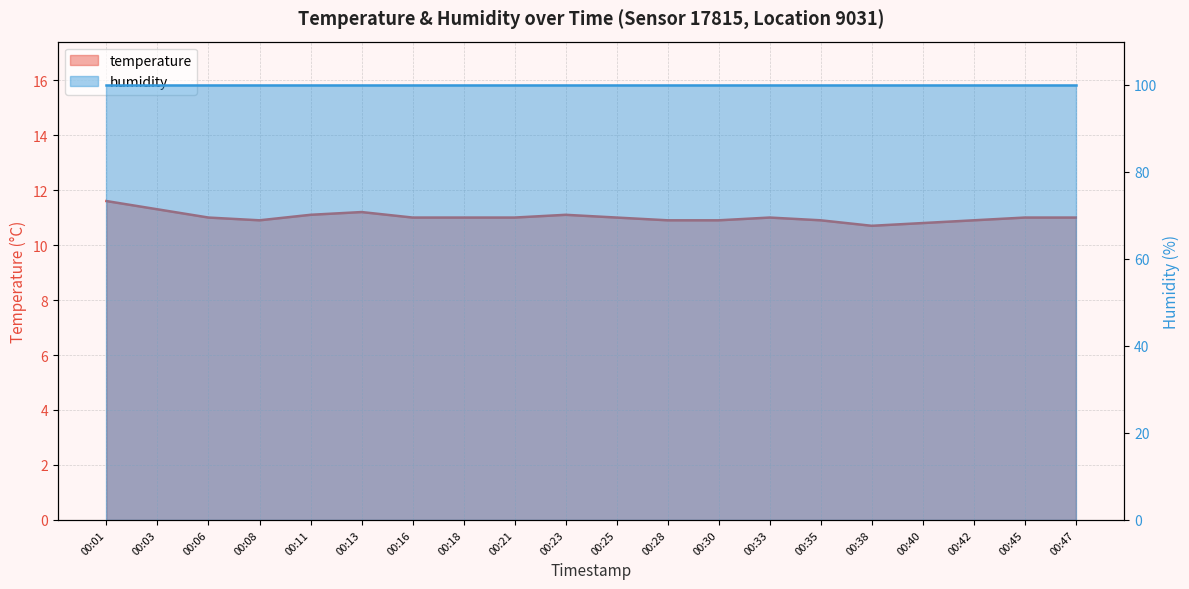

Which label corresponds to the largest value in the chart?

00:01